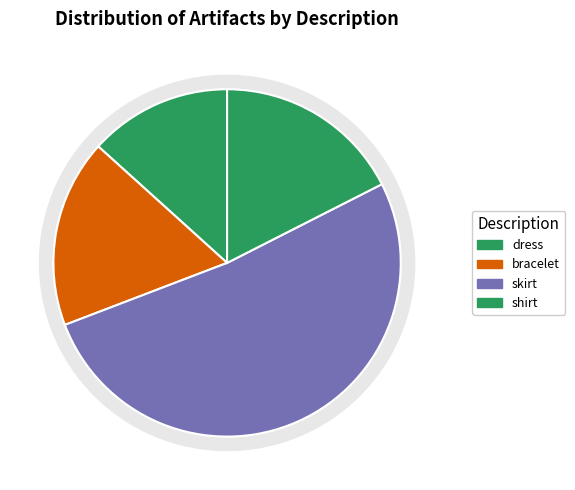

How many slices are in this pie chart?

4